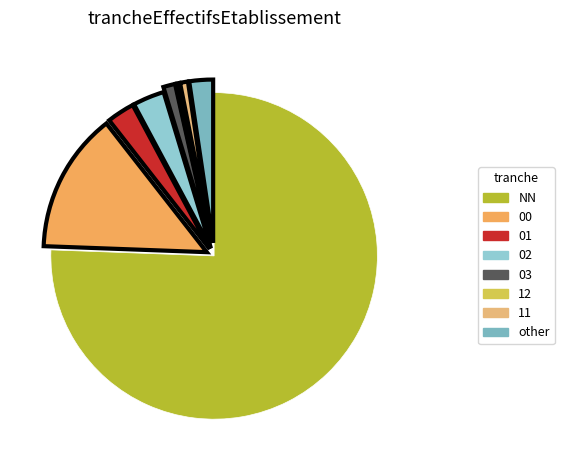

Which slice is the largest?

NN